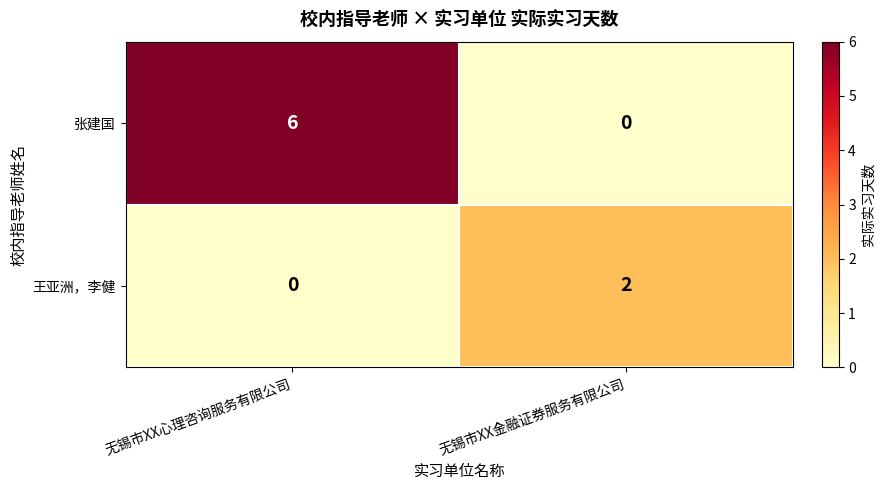

Which series has the largest total across all categories?

张建国